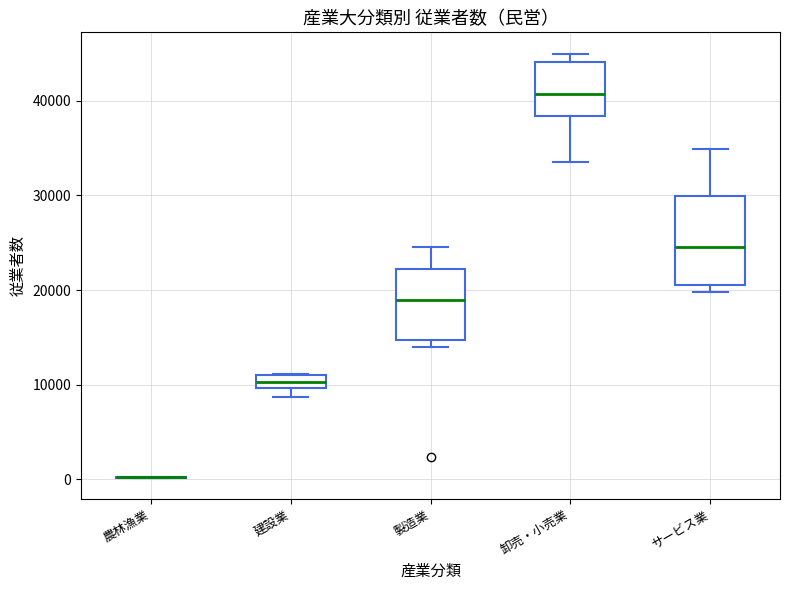

Where does the upper whisker of the box for 製造業 end on the y-axis? The values are not printed on the chart, so give them approximately, as read against the axis.

25000